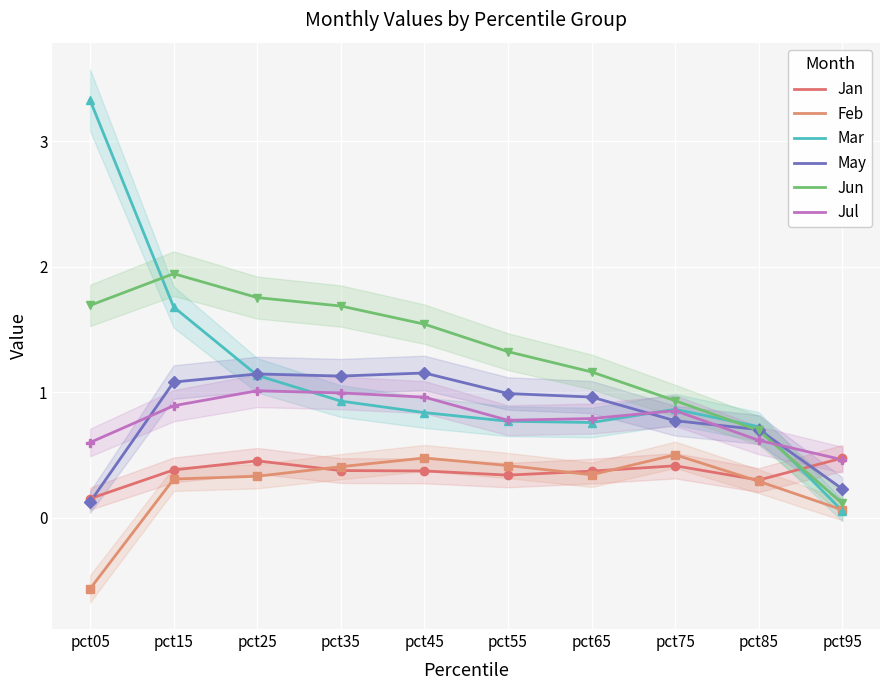

True or false: Jun has more than 1 points higher than both neighbors.

False